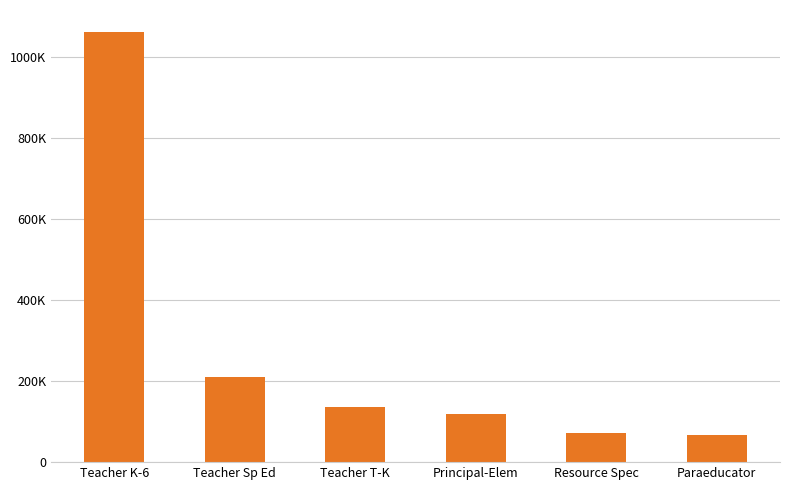

What is the smallest value displayed?

67987